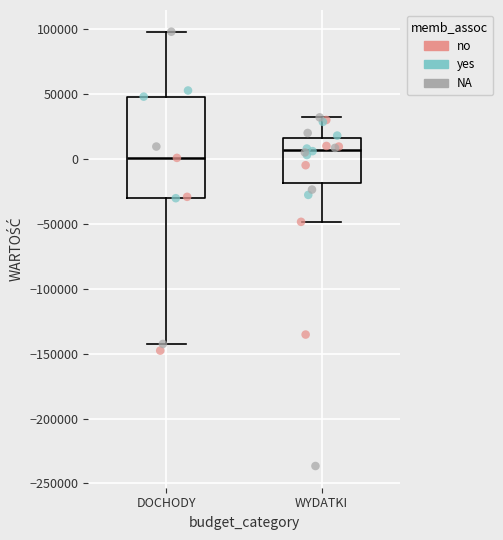

Where is the upper edge of the box for WYDATKI on the y-axis? The values are not printed on the chart, so give them approximately, as read against the axis.

15000